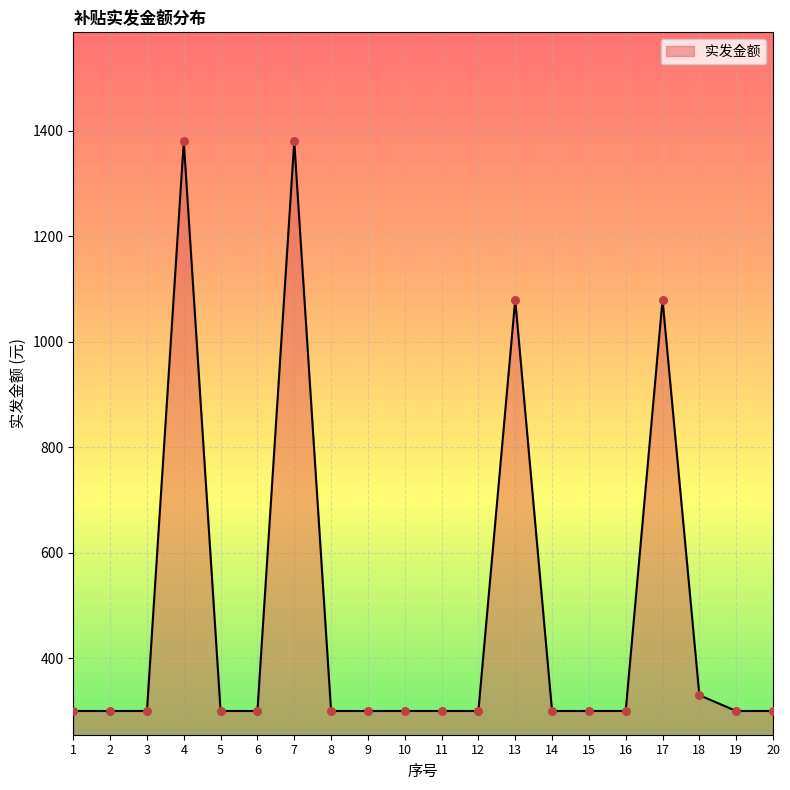

Between 7 and 9, which is larger?

7